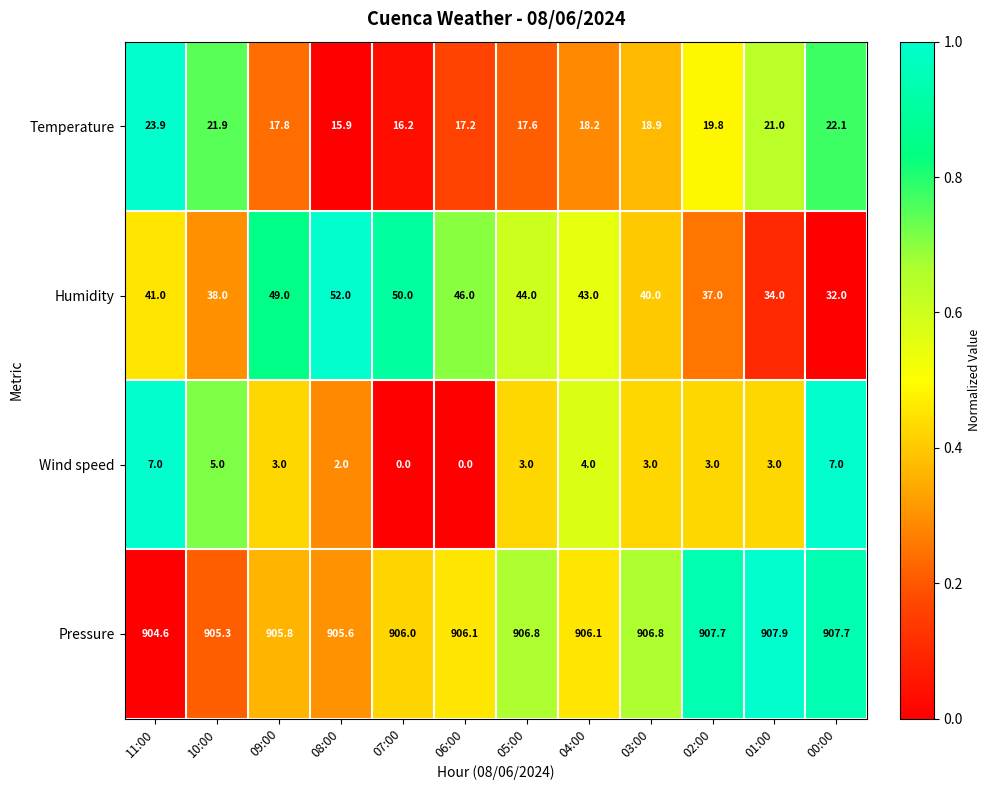

The value of Pressure at 10:00 is 905.3. True or false?

True